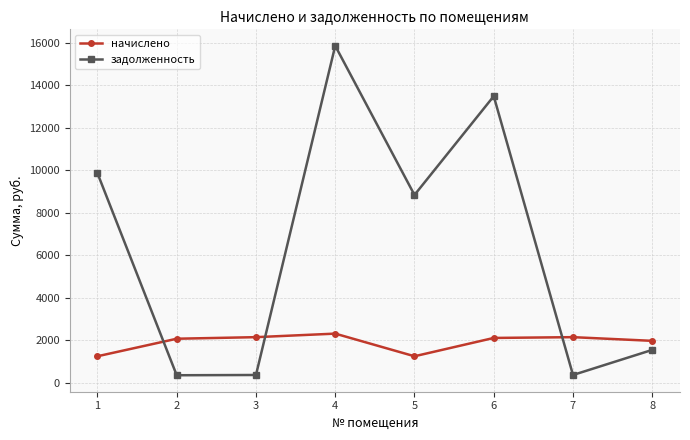

True or false: задолженность has more than 2 points higher than both neighbors.

False